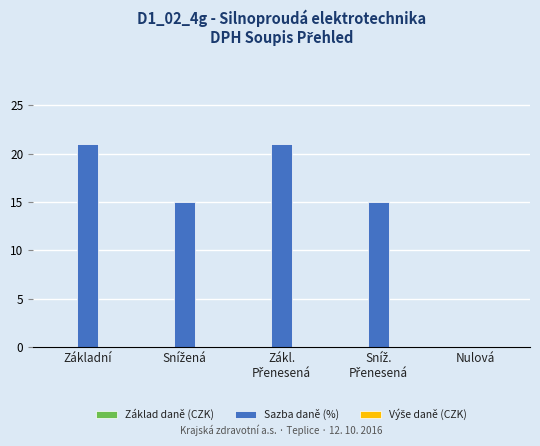

What is the greatest value displayed?

21